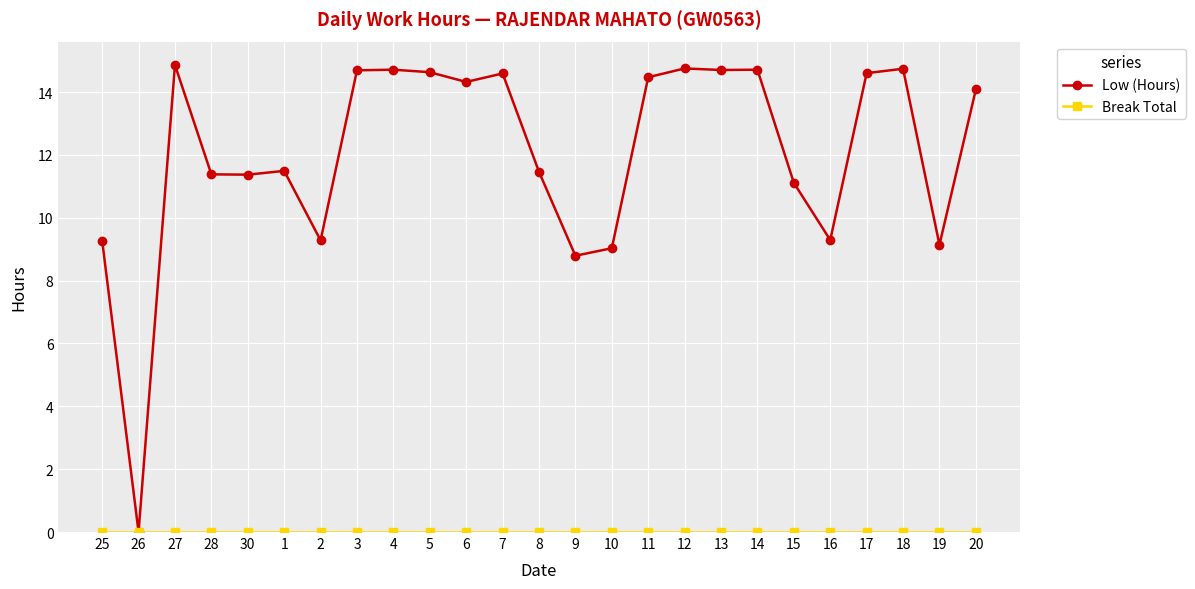

What is the maximum value for Low (Hours)?

14.9